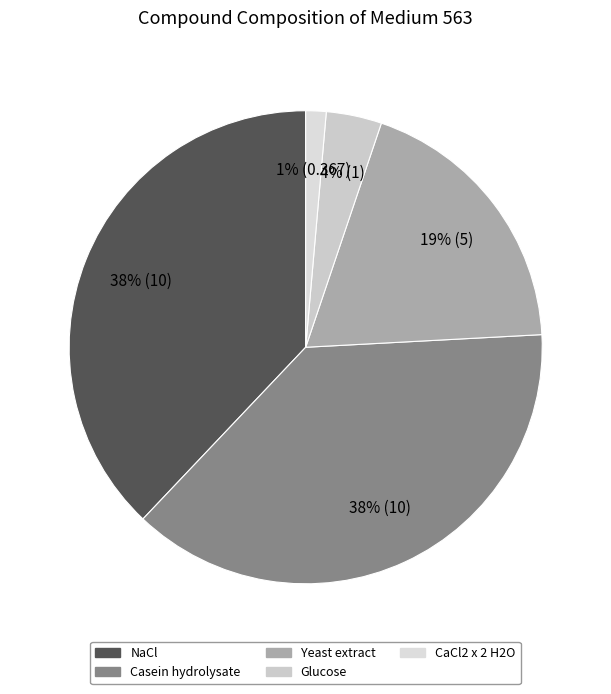

How many slices are in this pie chart?

5